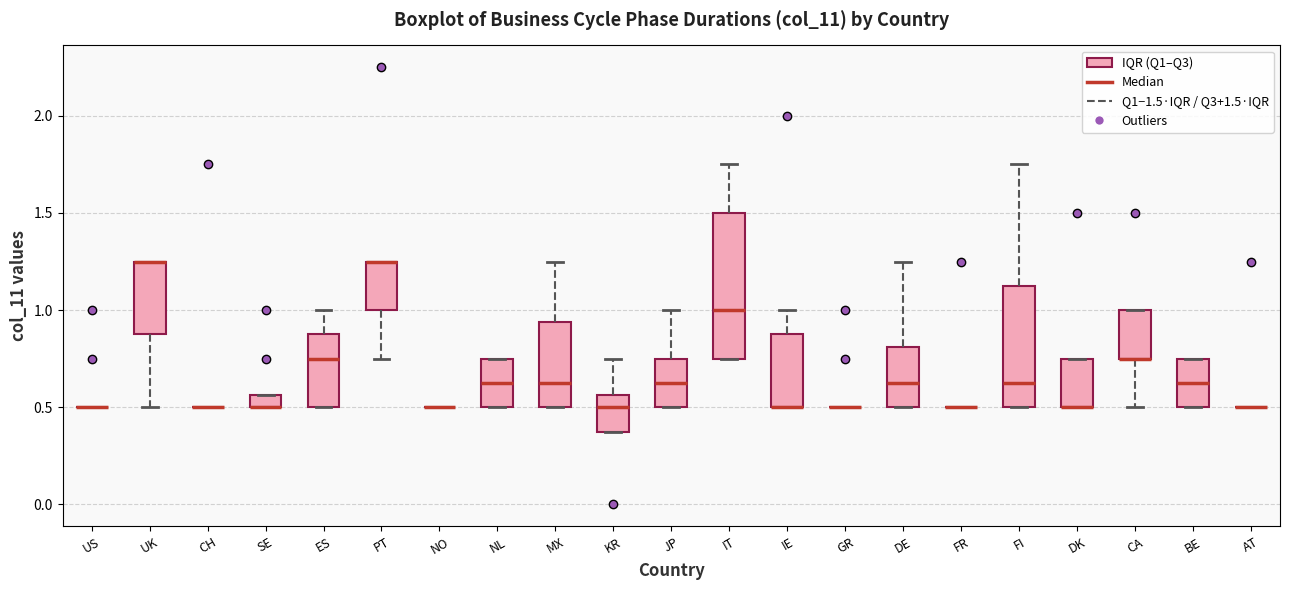

Comparing the boxes themselves (not the whiskers), which one is the tallest?

IT